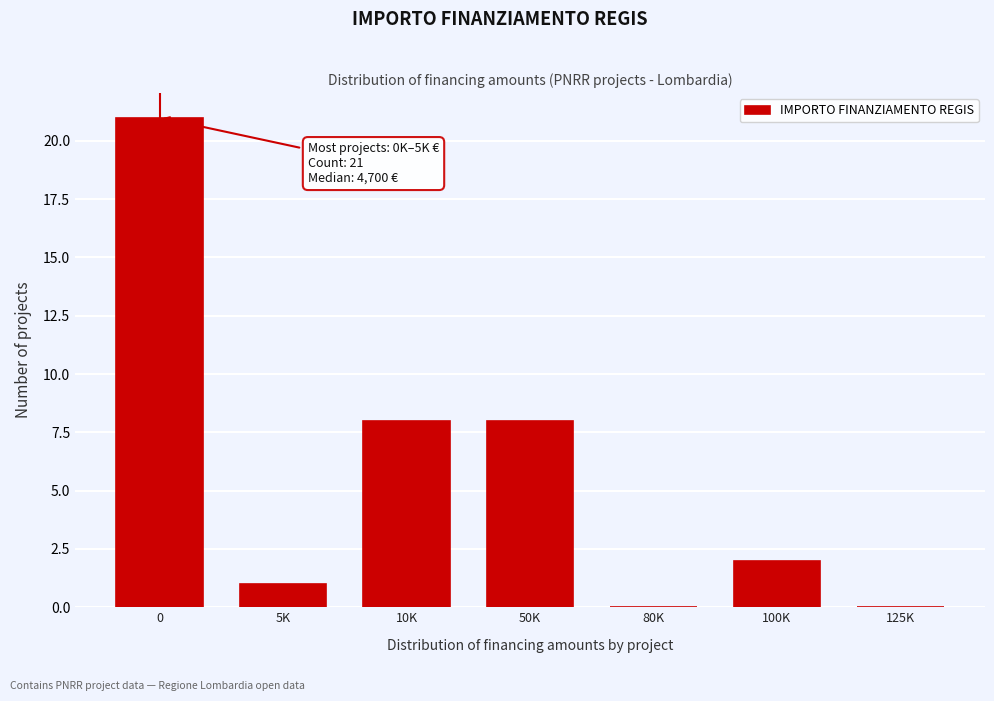

Reading left to right, transcribe all the data shown in this chart.

0=21	5K=1	10K=8	50K=8	80K=0	100K=2	125K=0